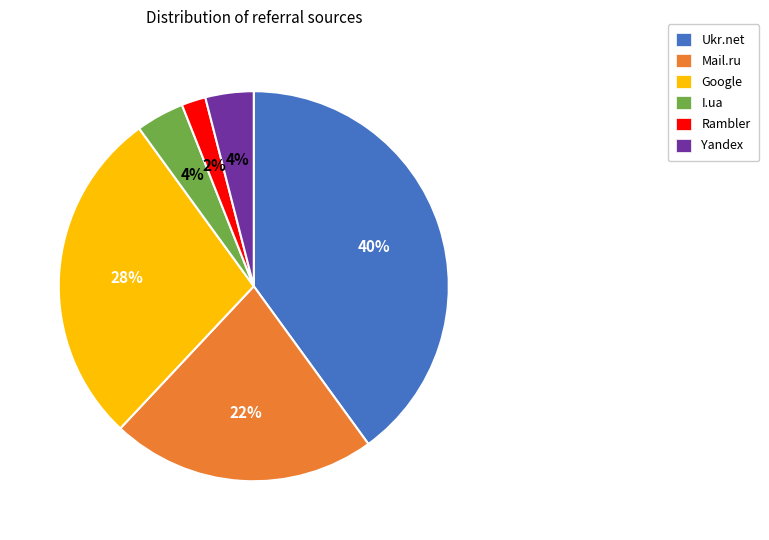

Approximately how many times larger is the value at Rambler compared to Yandex?

0.5